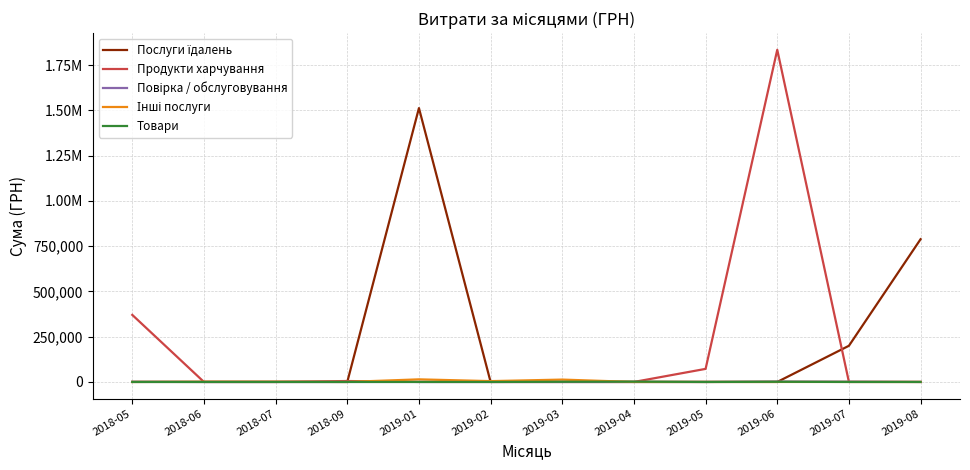

Rank the series at 2019-03 from lowest to highest value.

Послуги їдалень, Продукти харчування, Повірка / обслуговування, Товари, Інші послуги